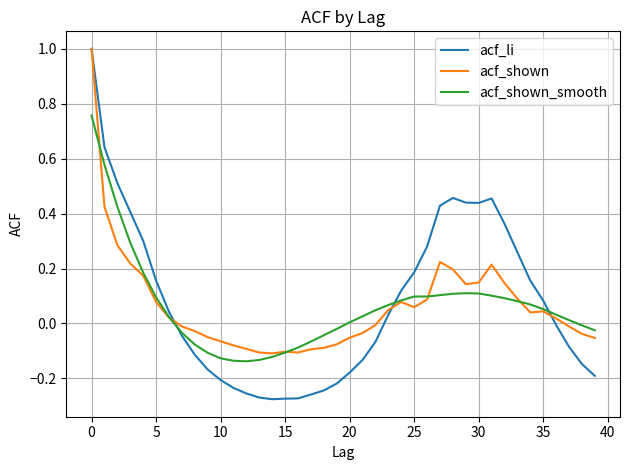

How many lines are shown in the chart?

3